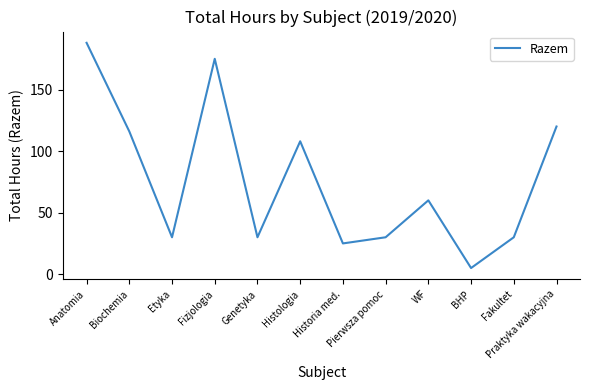

Reading right to left, extract all data points from this chart.

120	30	5	60	30	25	108	30	175	30	116	188